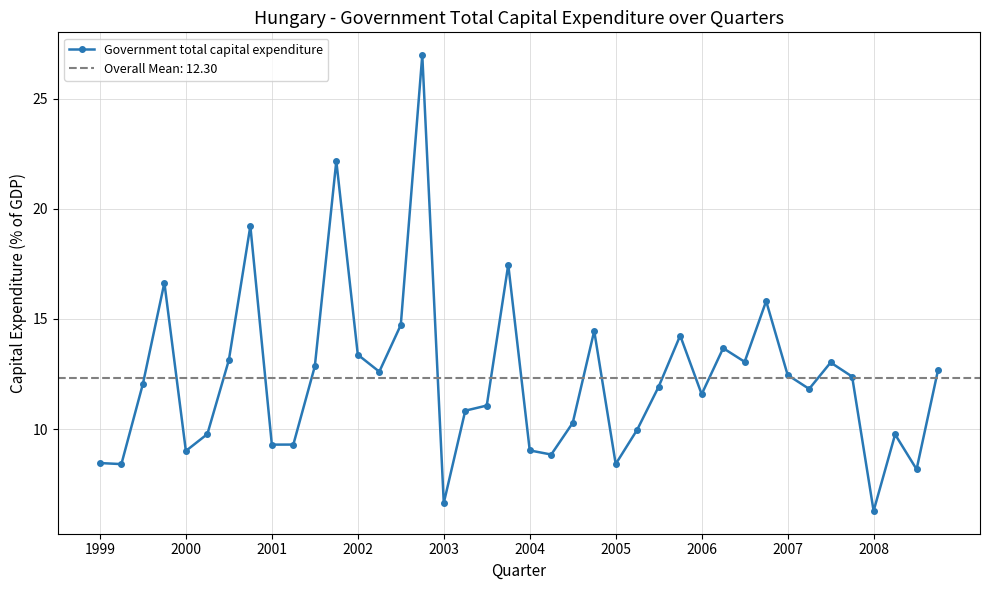

What is the maximum value shown in the chart?

27.0